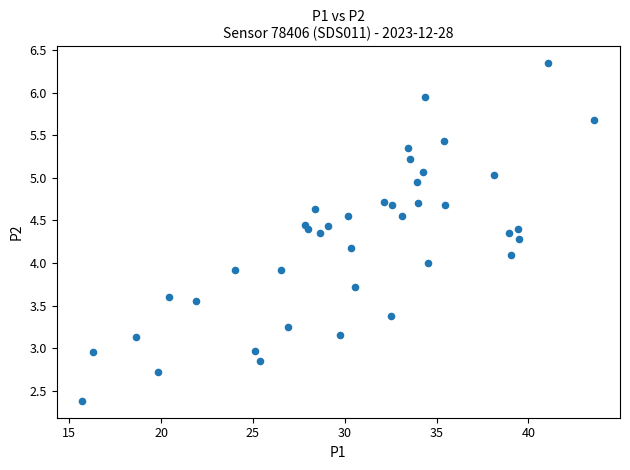

What is the range of X values (max minus min)?

27.9